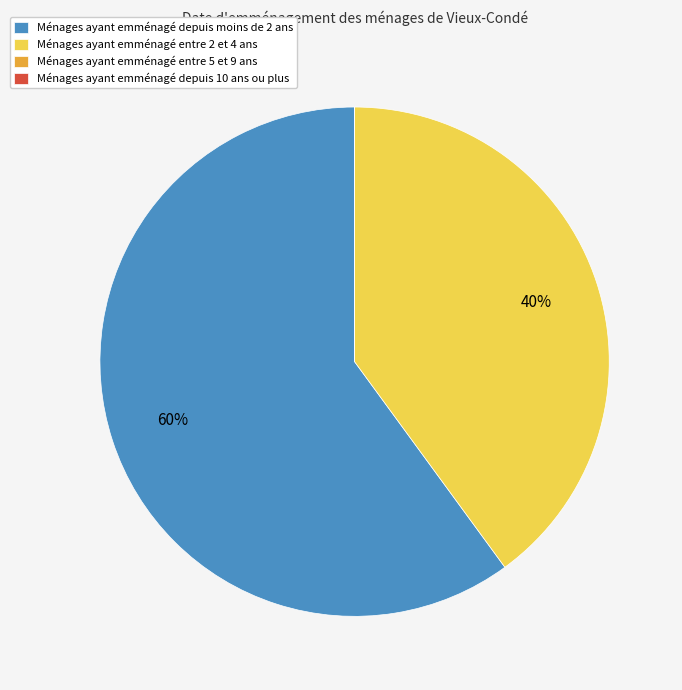

Approximately how many times larger is the value at Ménages ayant emménagé depuis moins de 2 ans compared to Ménages ayant emménagé entre 2 et 4 ans?

1.5